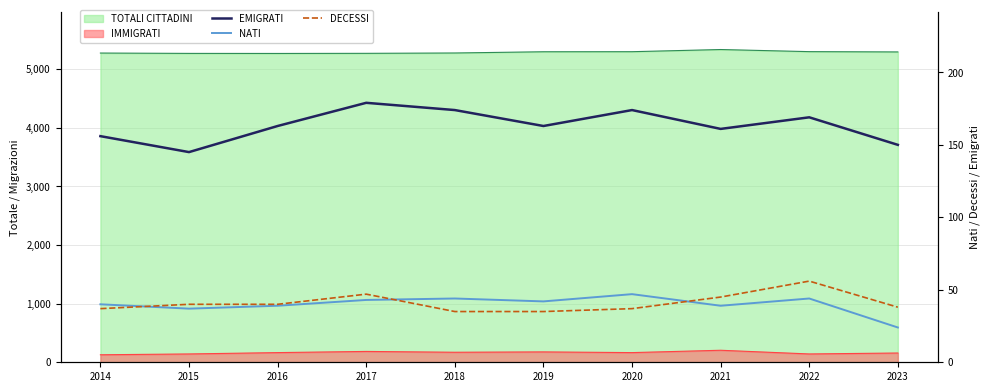

True or false: DECESSI has a value of 62 at 2019.

False